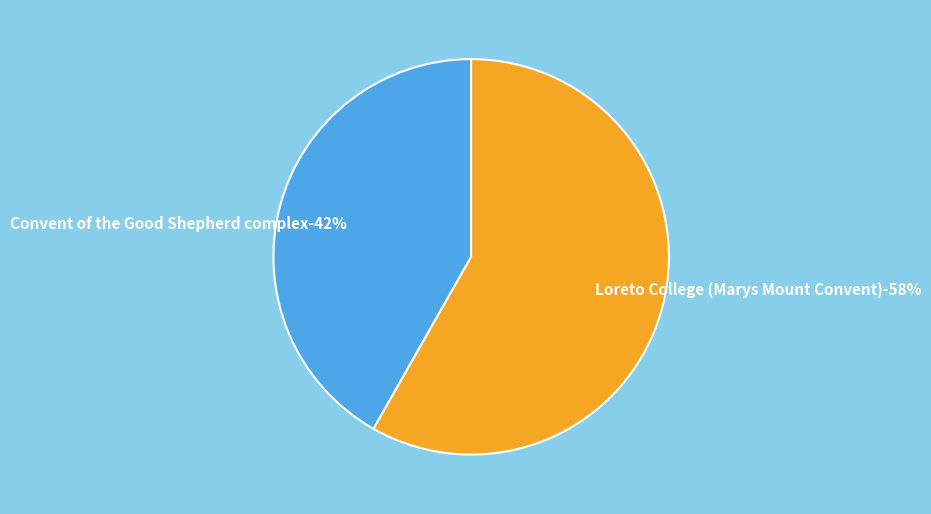

How many slices are in this pie chart?

2